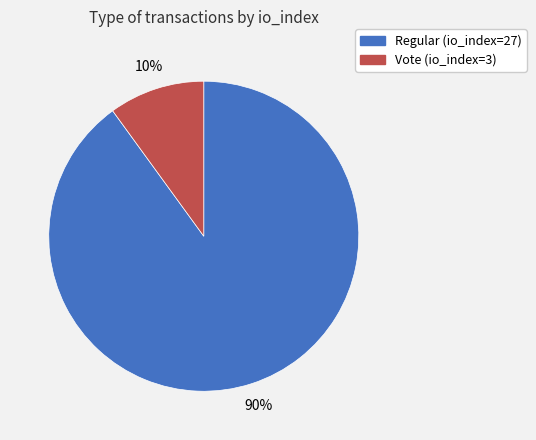

Rank the categories by value from highest to lowest.

Regular (io_index=27), Vote (io_index=3)